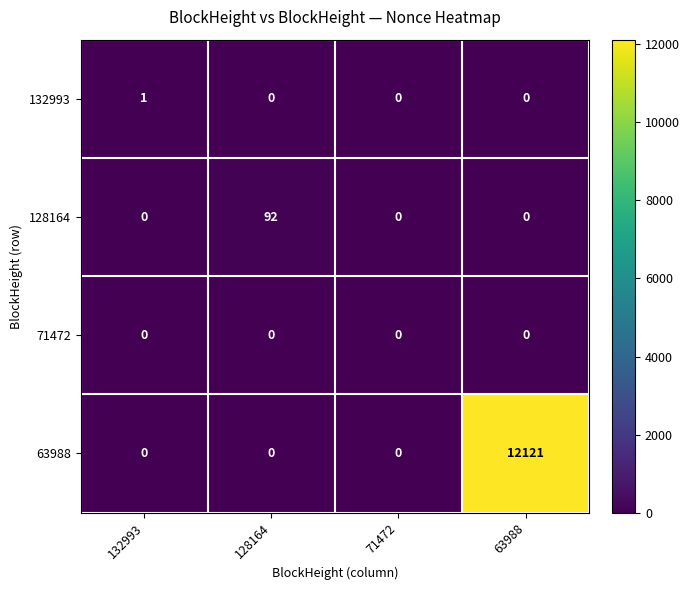

Which category has the highest value across all series?

63988